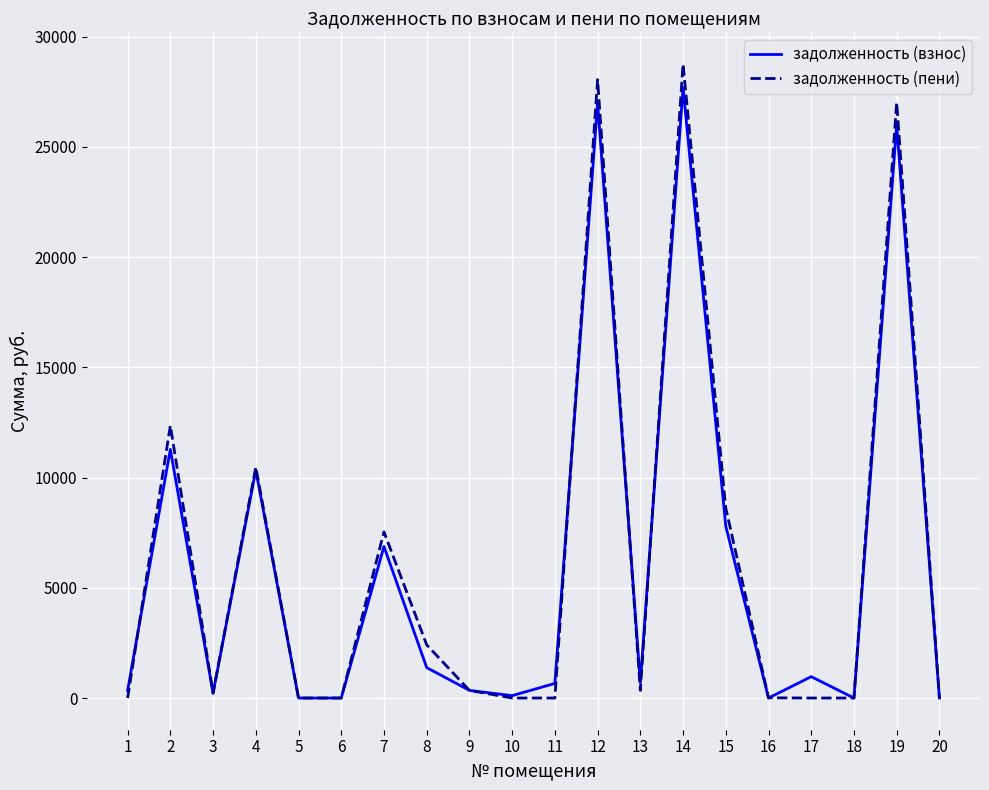

Is the value of задолженность (взнос) at 7 greater than the value of задолженность (пени) at 10?

Yes